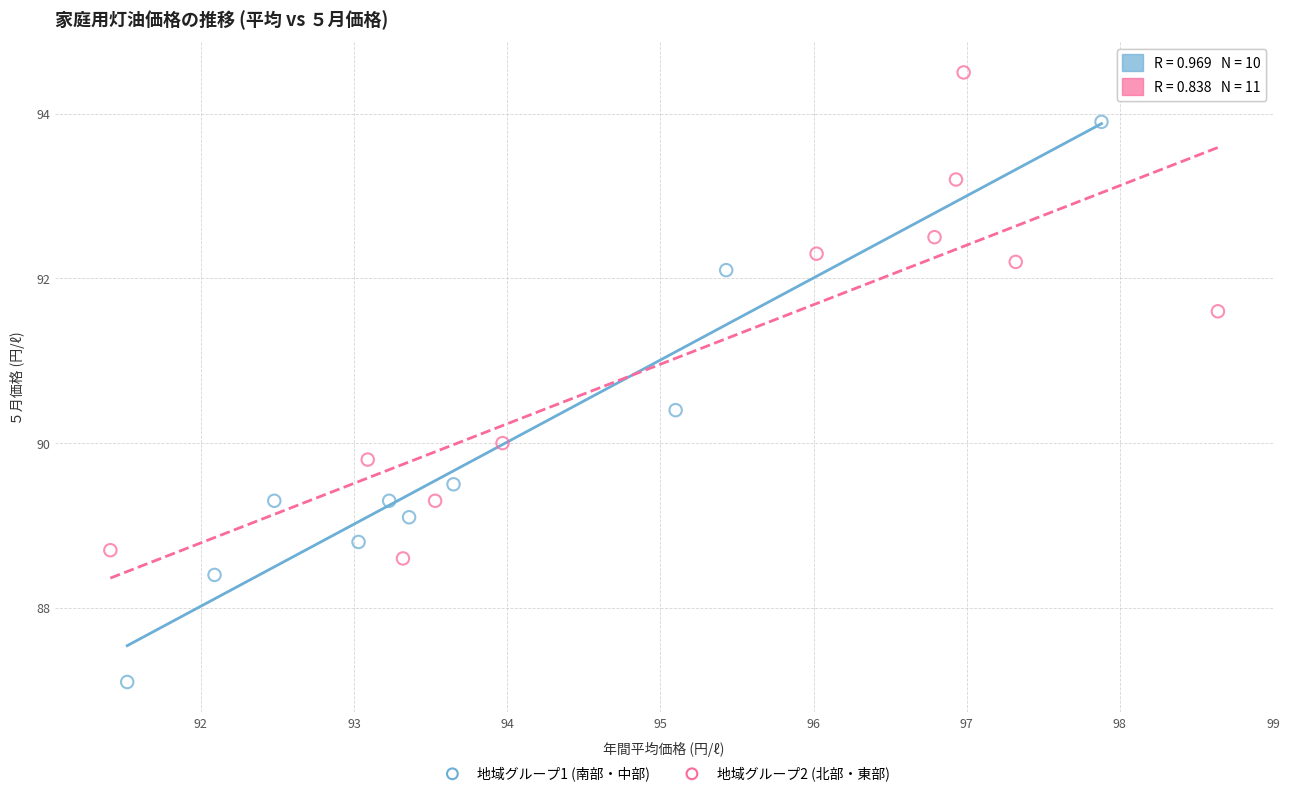

Which series contains the highest Y value?

地域グループ2 (北部・東部)